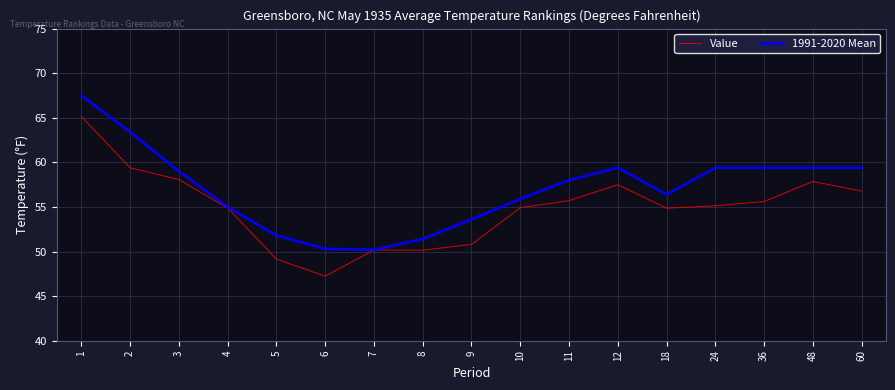

What is the sum of the 1991-2020 Mean values at 9 and 3?

112.6